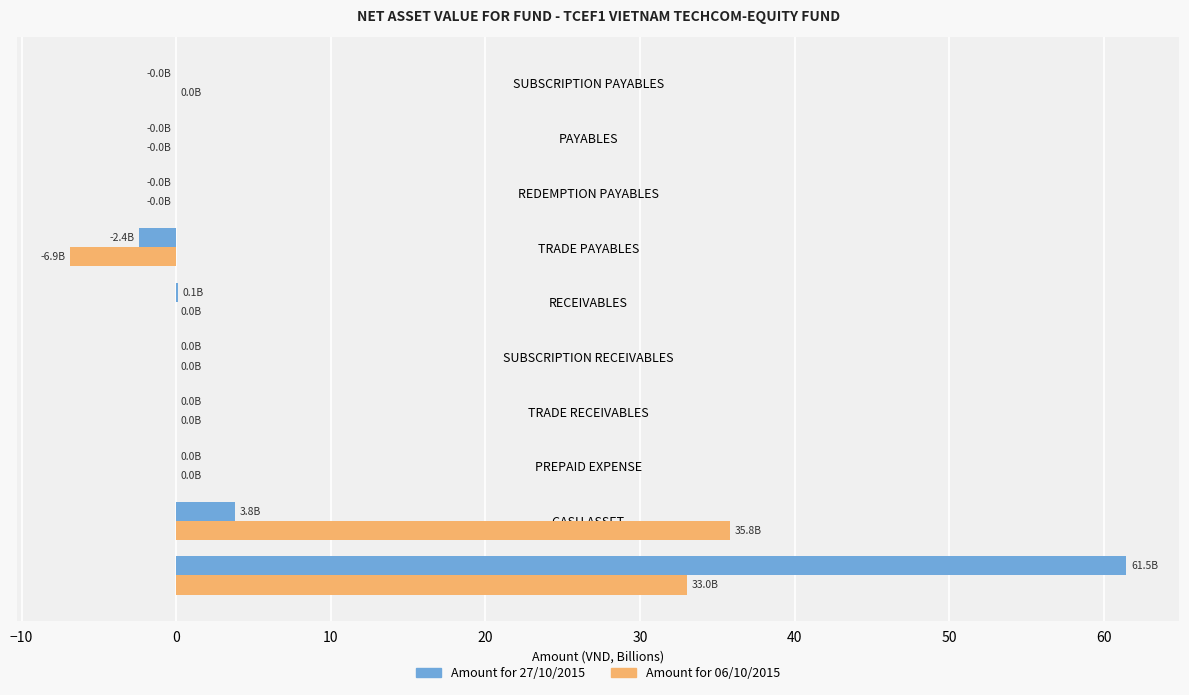

What is the sum of all Amount for 06/10/2015 values?

62.0